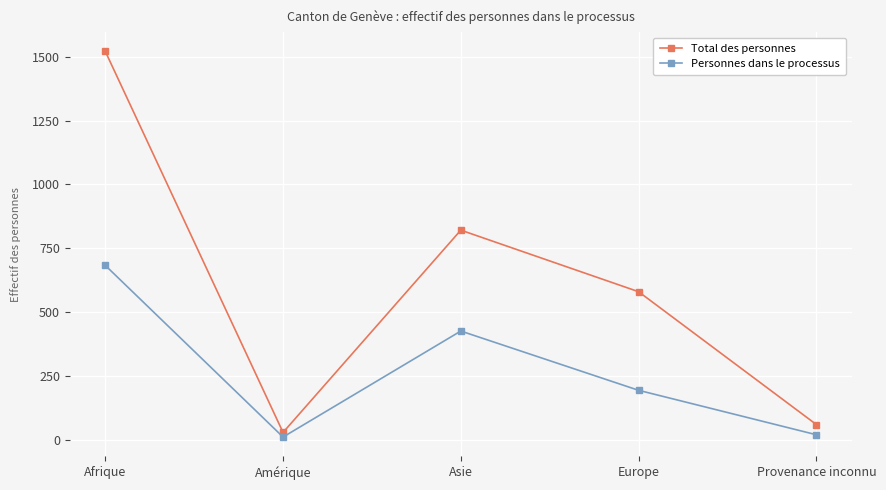

At which category is the sum across all series the highest?

Afrique